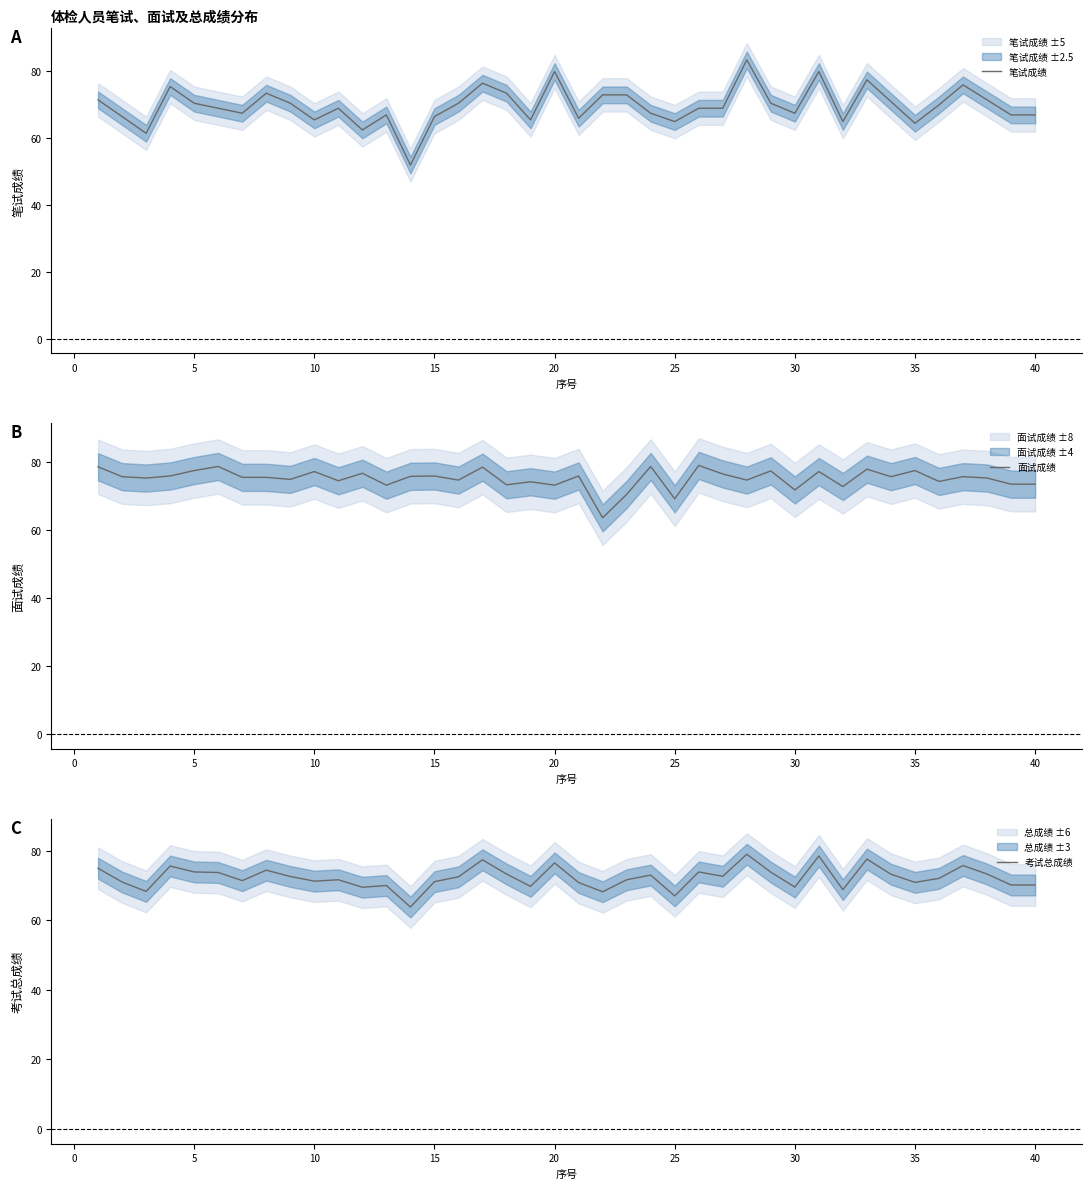

What is the maximum value for 笔试成绩?

83.5